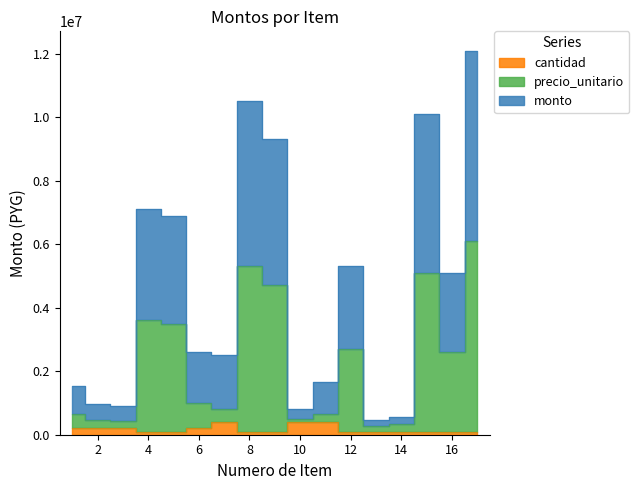

What is the value of the monto point at the 9th from the left?

9300000